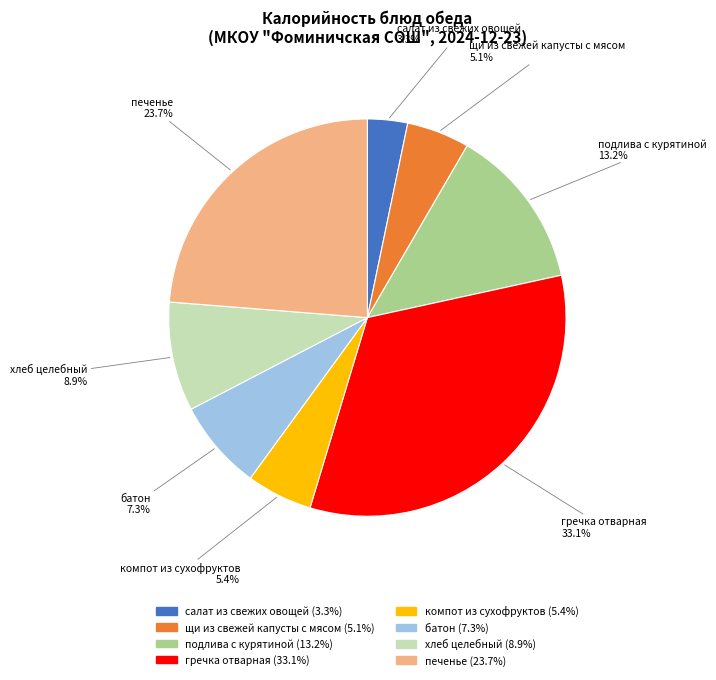

Which slice is the smallest?

салат из свежих овощей